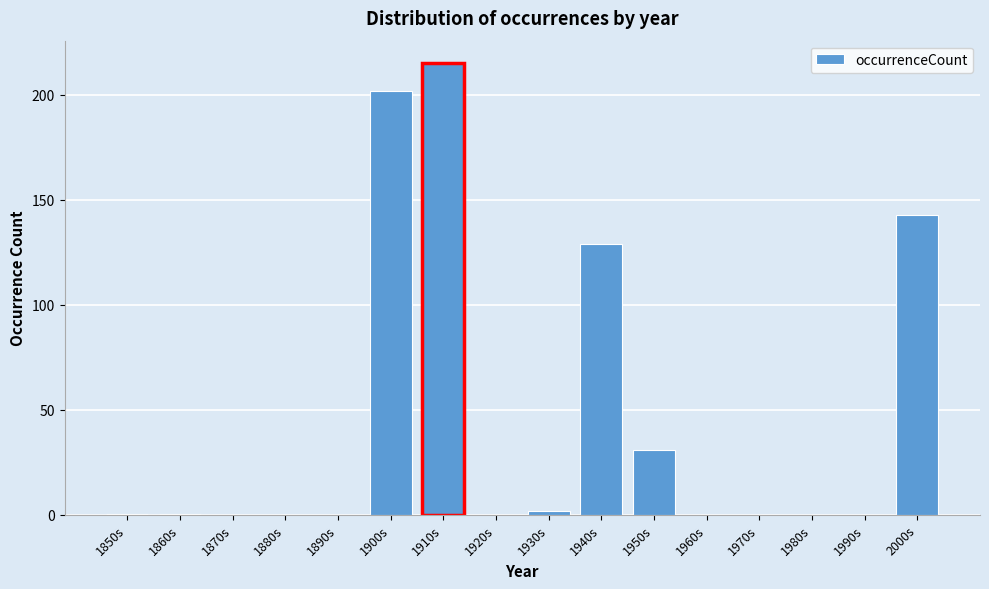

At which label is the value closest to 107?

1940s